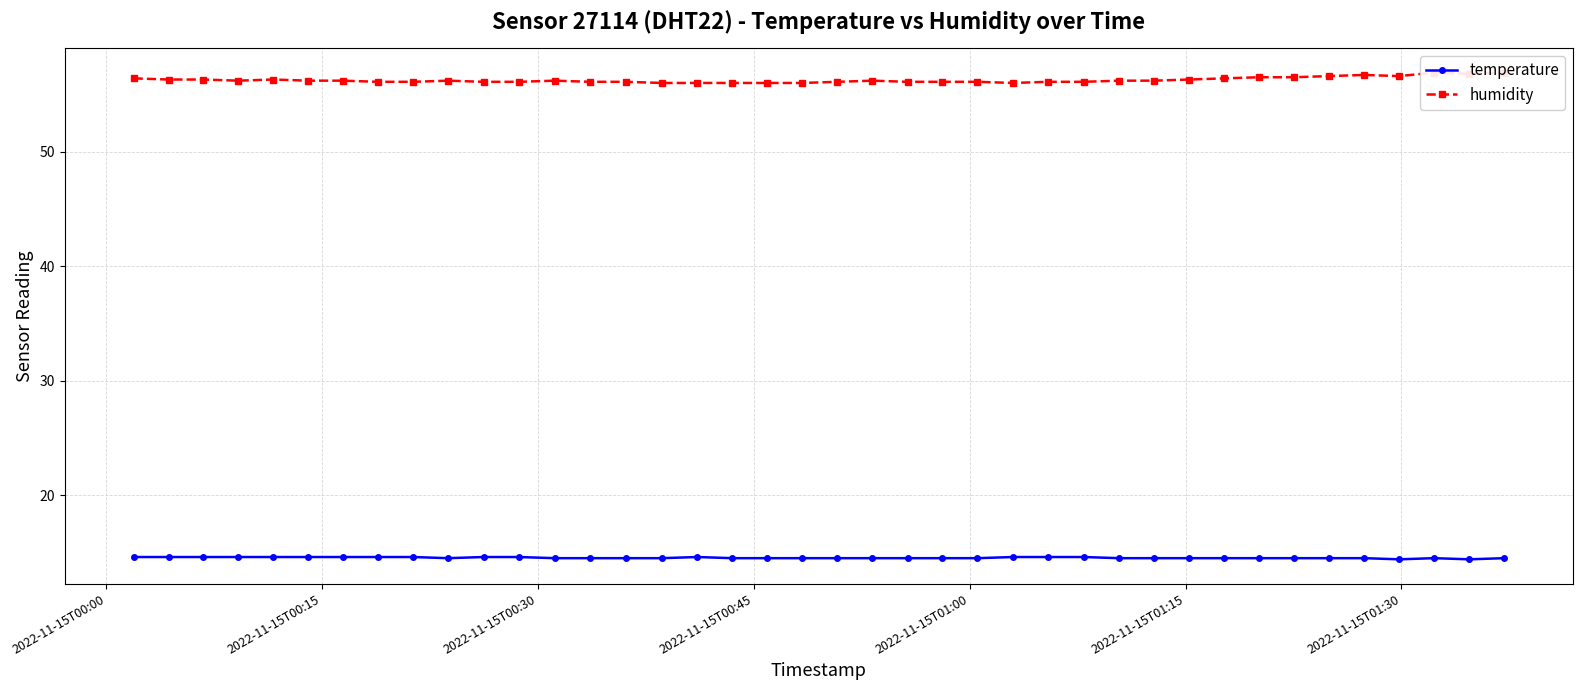

What is the minimum value for temperature?

14.4